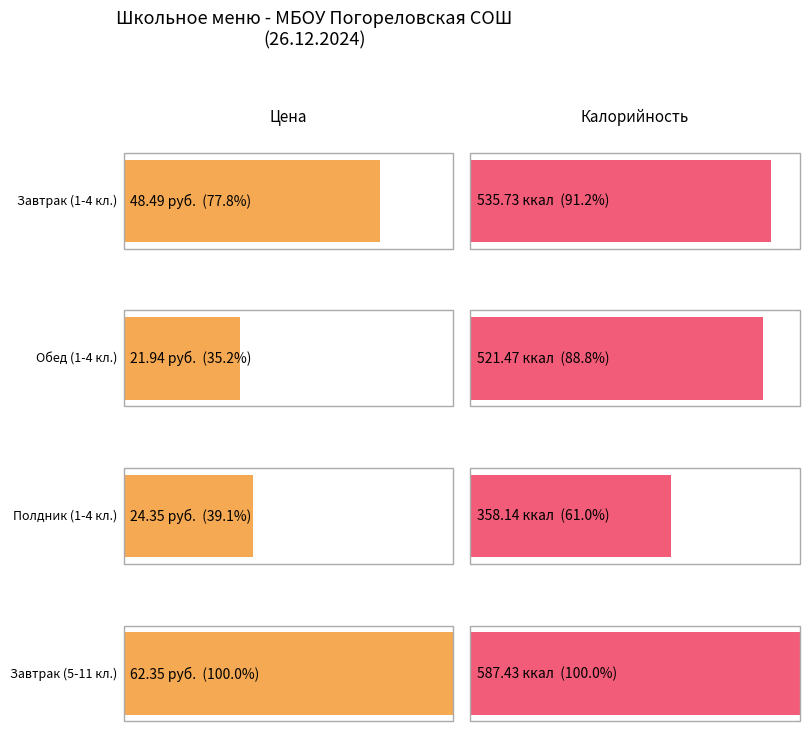

At Цена, list the series in order from smallest to largest.

Обед (1-4 кл.), Полдник (1-4 кл.), Завтрак (1-4 кл.), Завтрак (5-11 кл.)